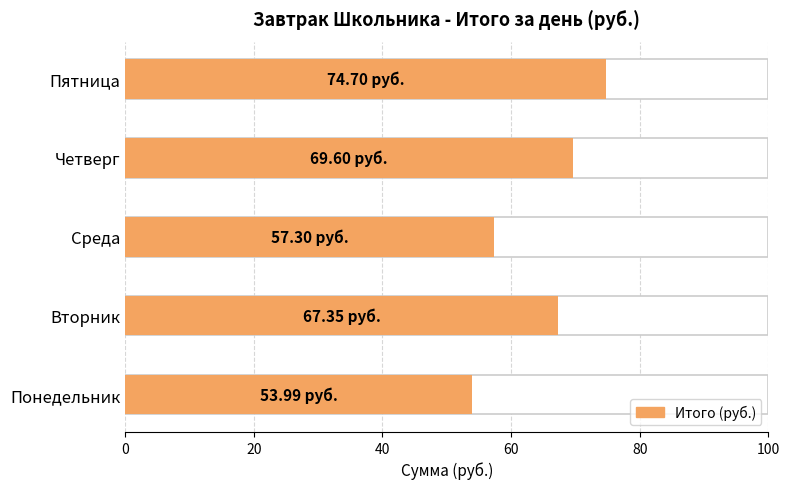

Are the bars grouped side by side (vs. stacked)?

No